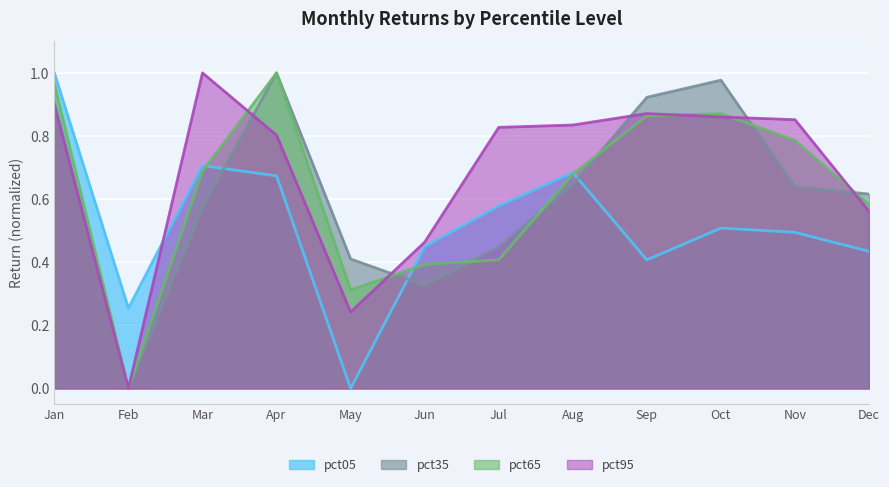

What is the spread (max minus min) of values at Oct?

0.5